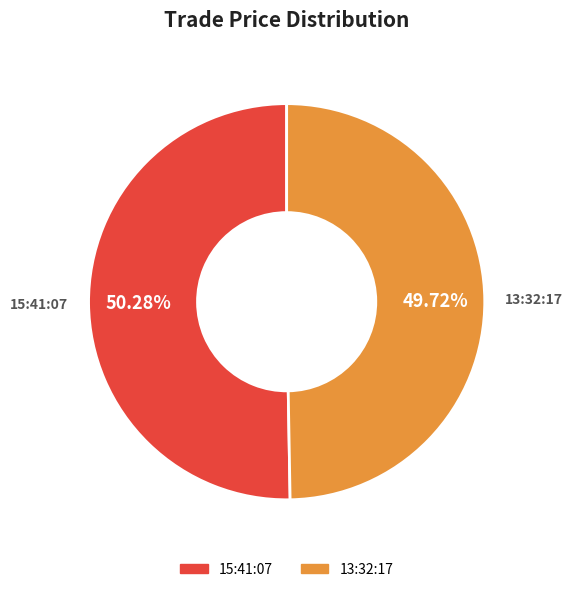

Does 15:41:07 represent more than half of the total?

Yes